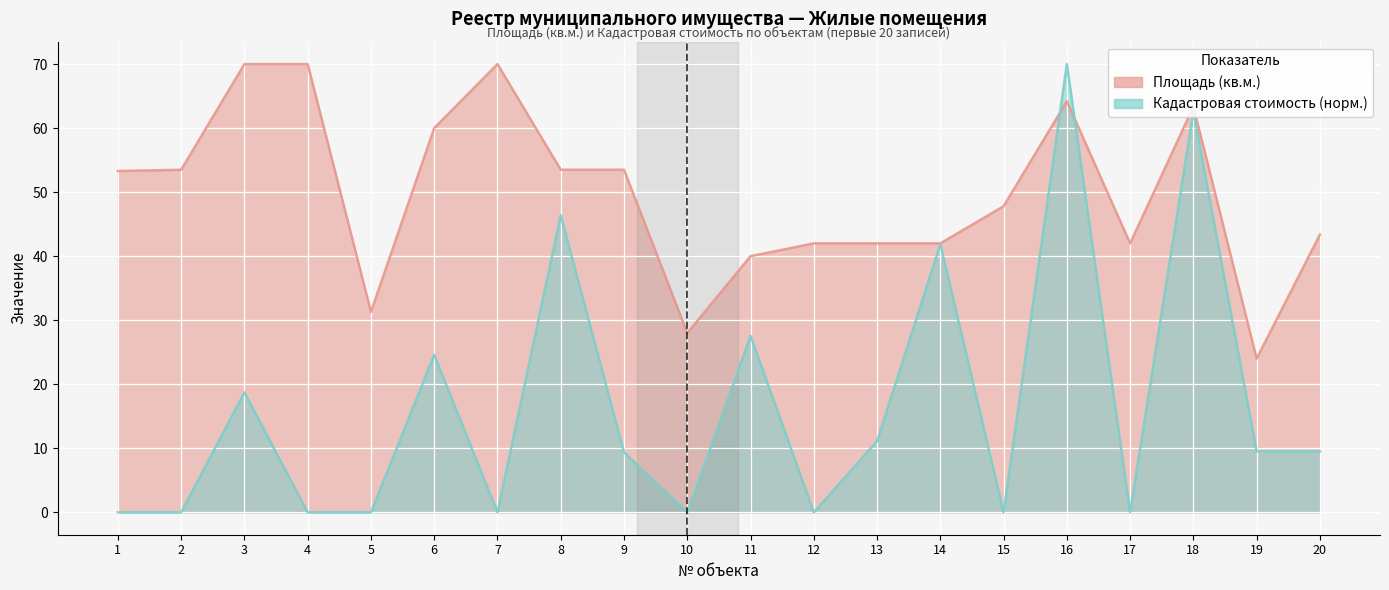

At which label does Площадь (кв.м.) first exceed 53?

1